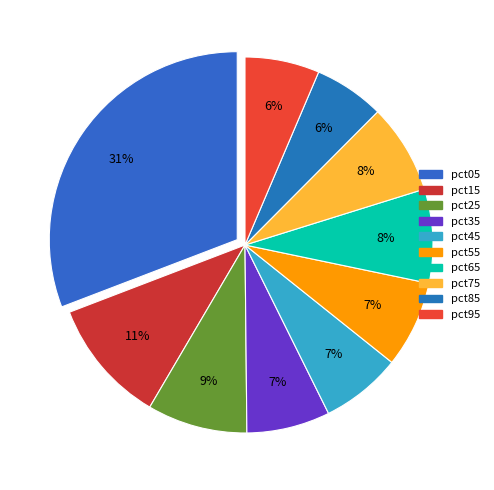

To the nearest percent, what is the average slice percentage?

10%